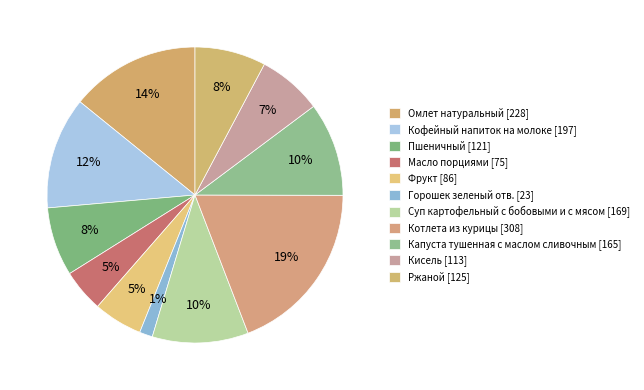

What percentage is NOT represented by Кисель?

93.0%